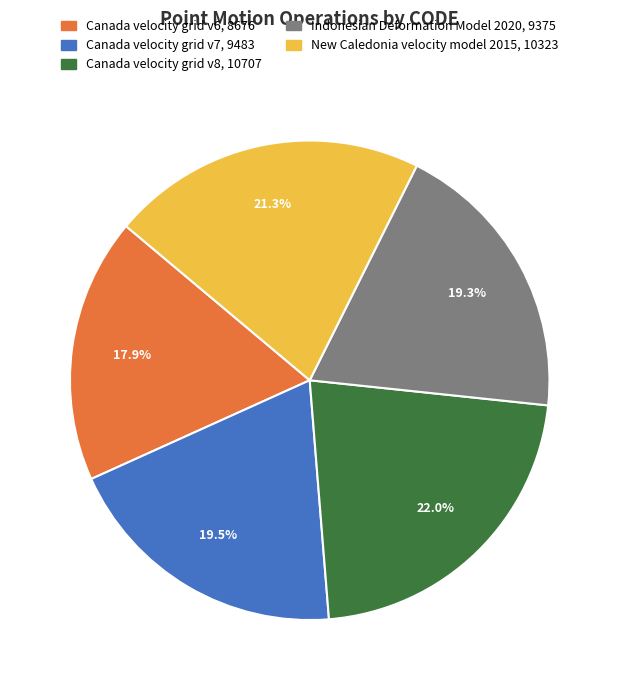

Does Indonesian Deformation Model 2020 account for over 50% of the chart?

No